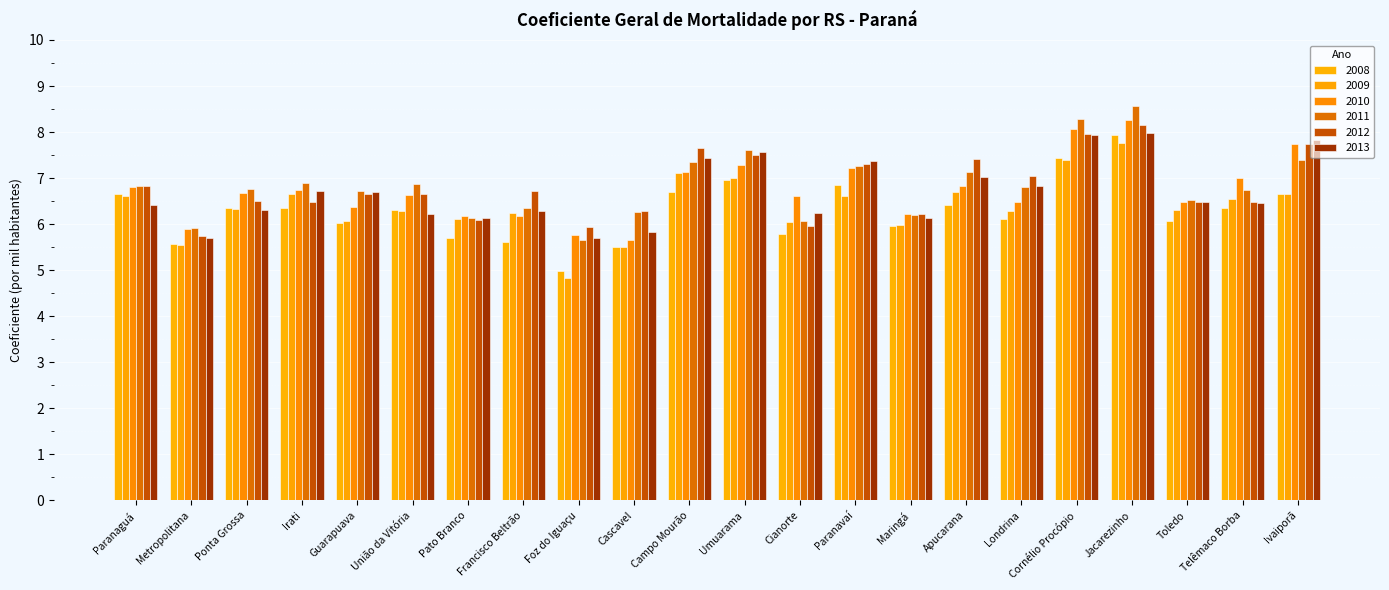

What are all the series names shown in the legend?

2008, 2009, 2010, 2011, 2012, 2013